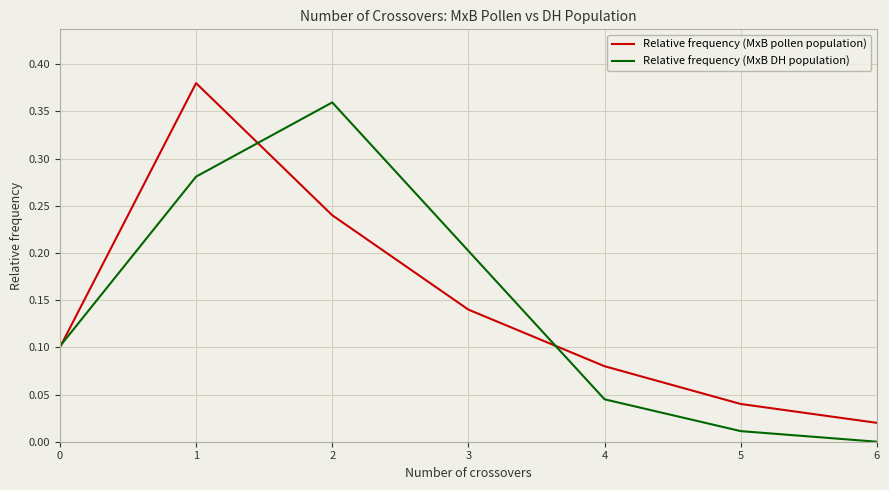

At 1, list the series in order from largest to smallest.

Relative frequency (MxB pollen population), Relative frequency (MxB DH population)